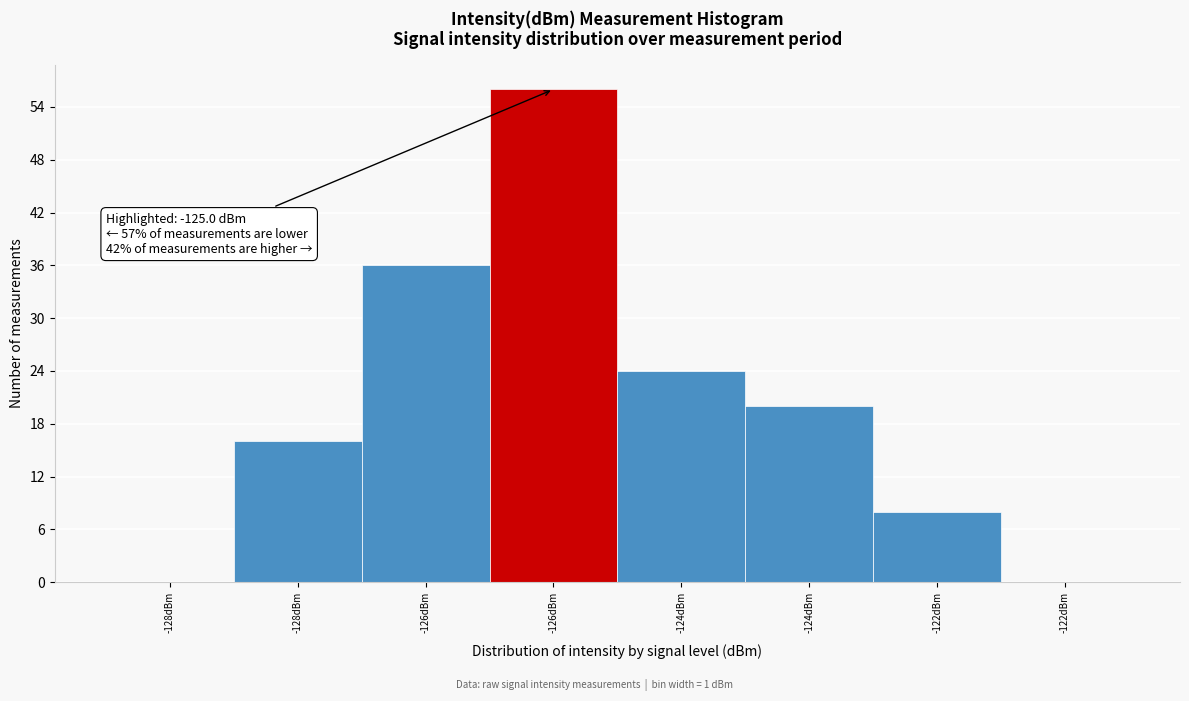

Count the number of categories in the chart.

8